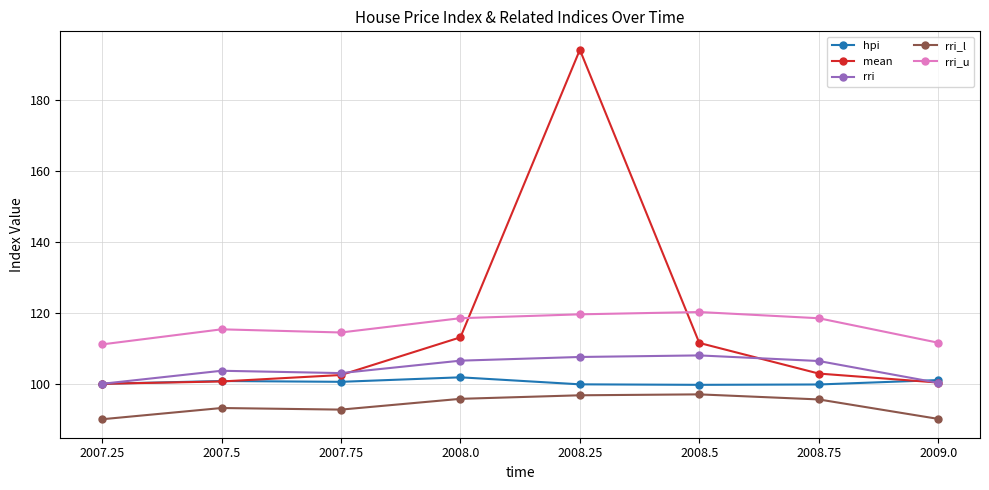

At which category is the sum across all series the highest?

2008.25